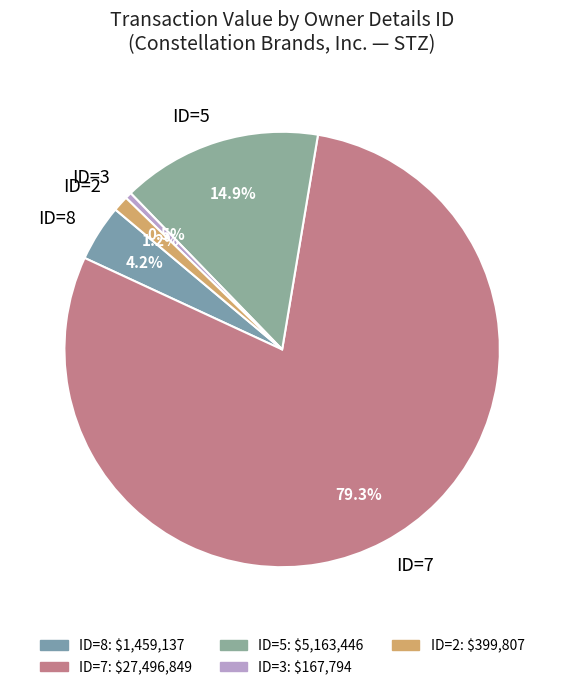

What percentage is NOT represented by ID=2?

98.8%